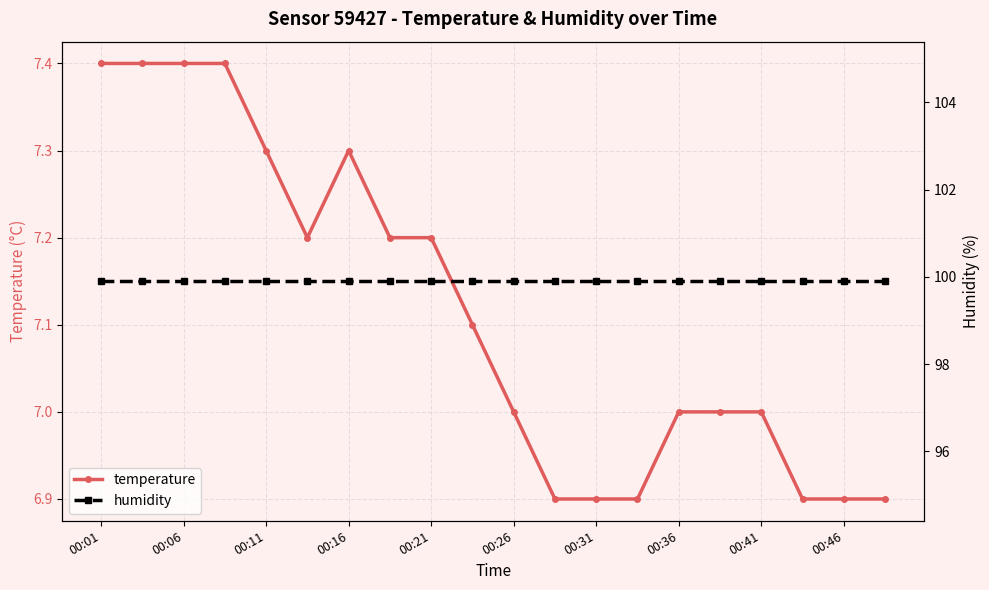

True or false: temperature has more than 0 interior local peaks.

True